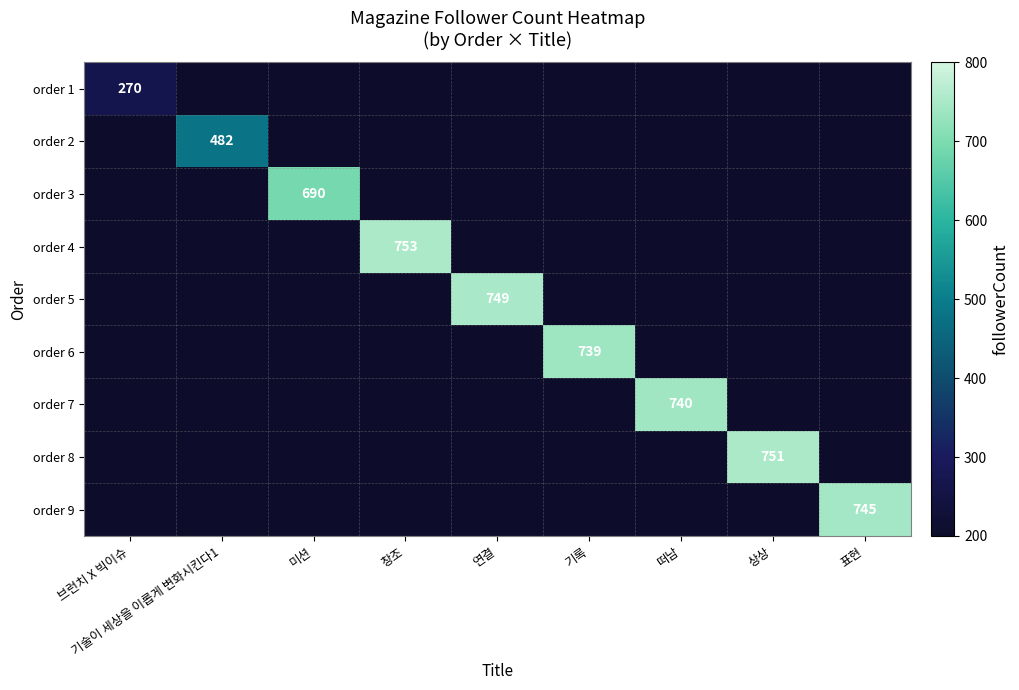

Which category has the highest value across all series?

창조